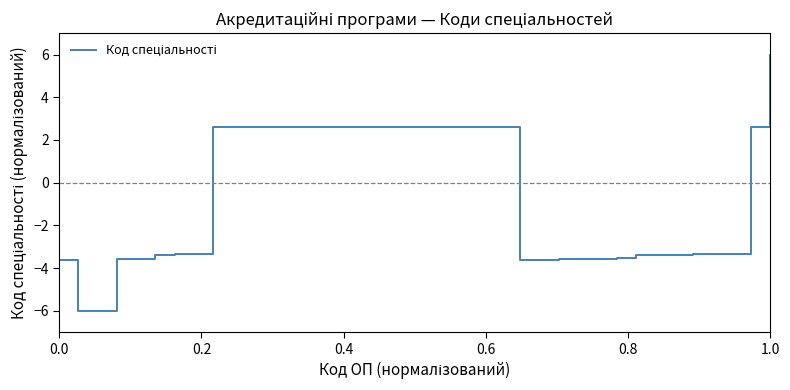

What is the minimum value shown in the chart?

-6.0